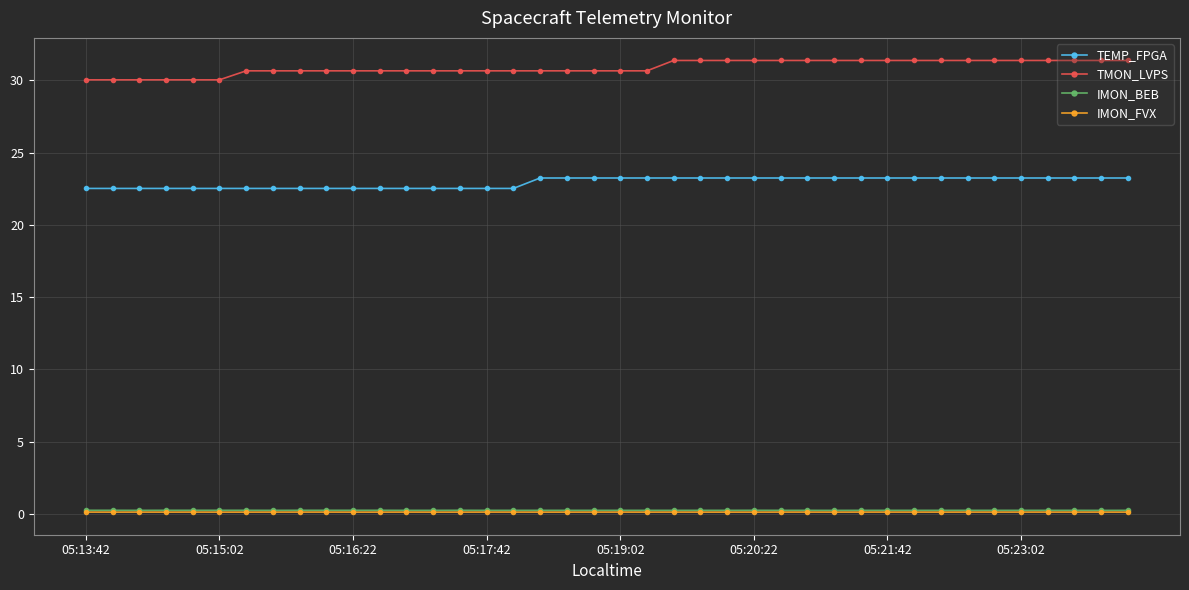

True or false: TEMP_FPGA and IMON_BEB intersect in this chart.

False